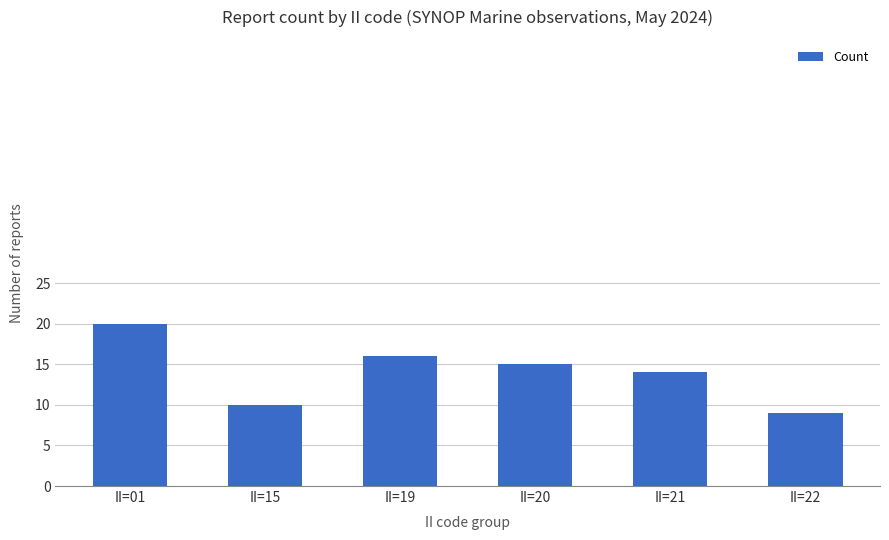

At which label does the data first exceed 15?

II=01